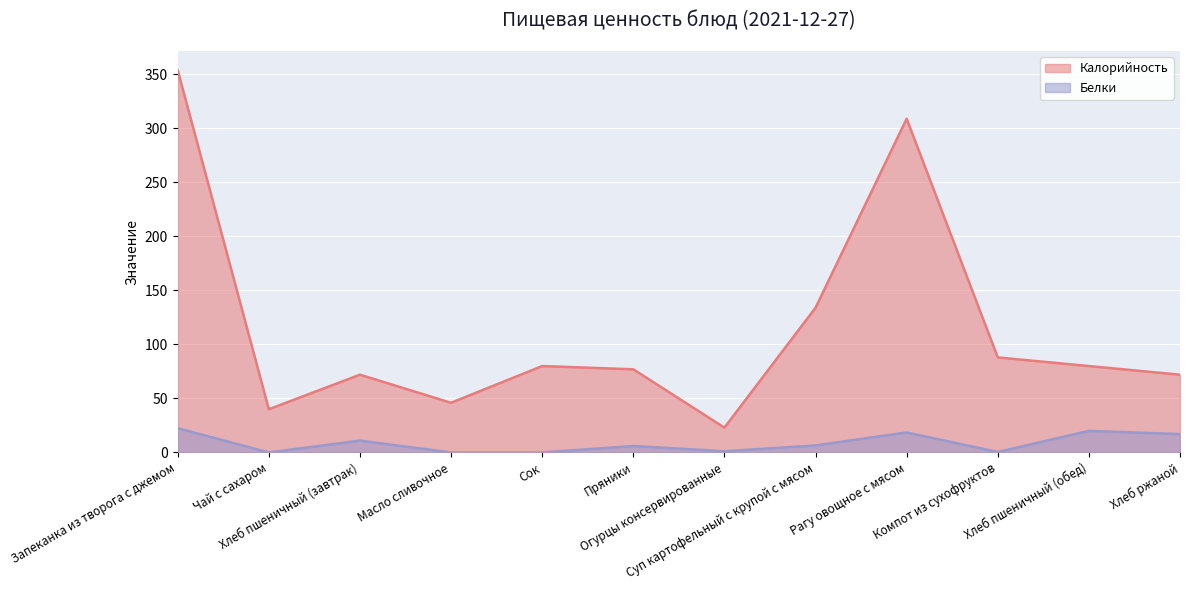

List the series in order of their overall mean, highest first.

Калорийность, Белки